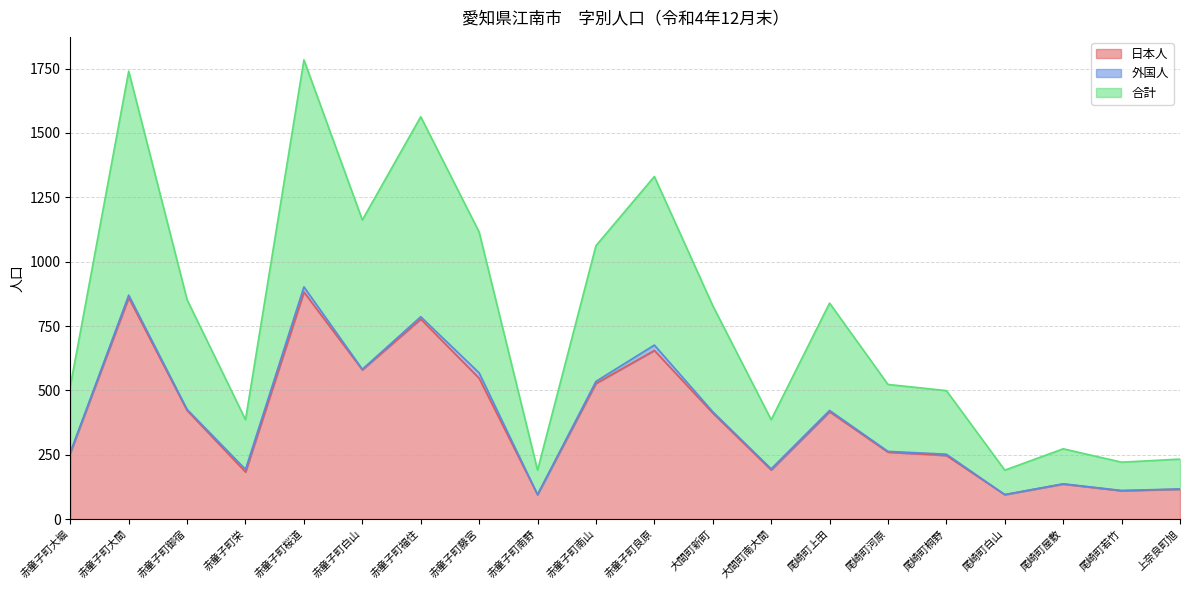

True or false: 日本人 has more than 1 interior local peaks.

True